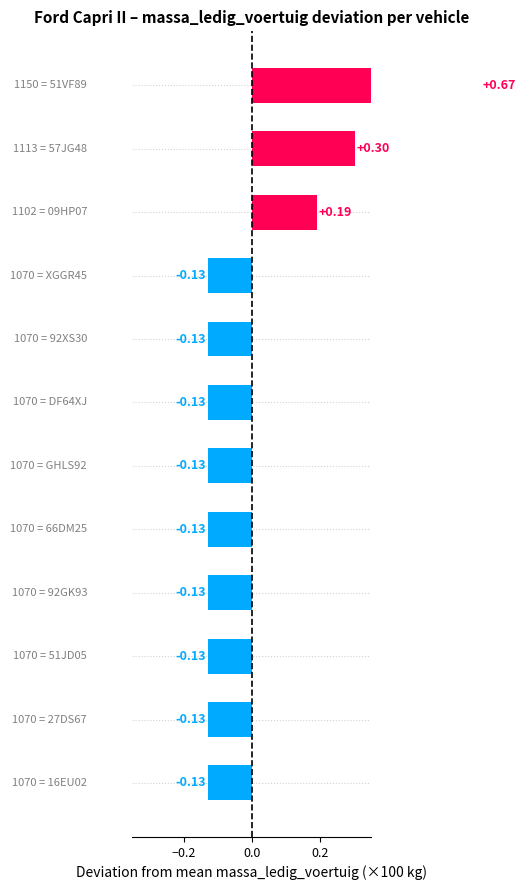

What is the greatest value displayed?

0.7